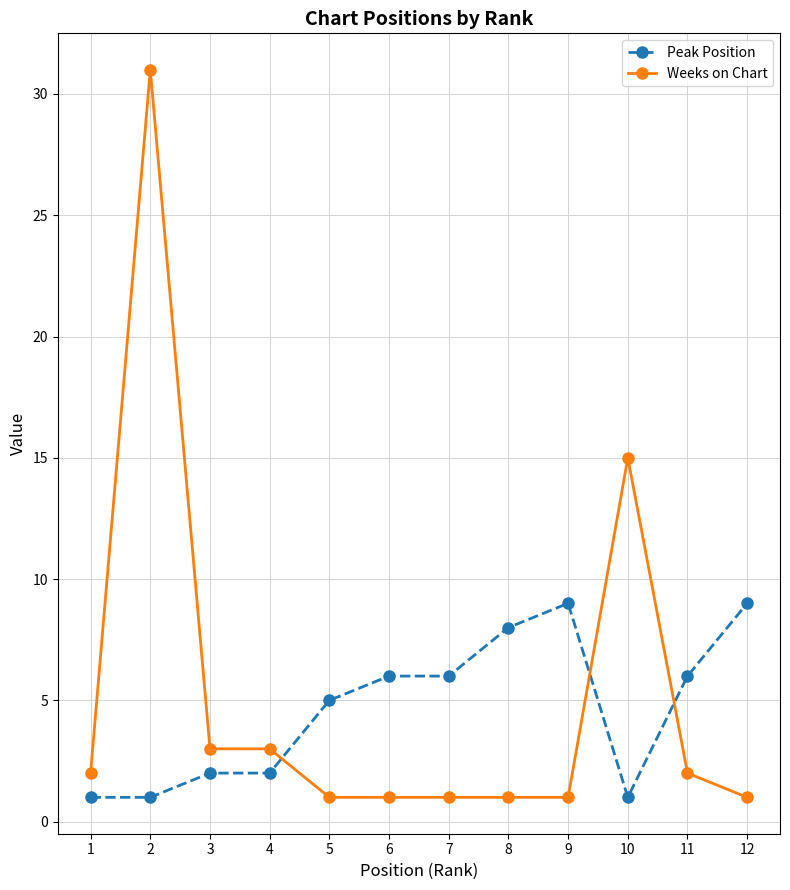

What is the lowest value of the Peak Position series?

1